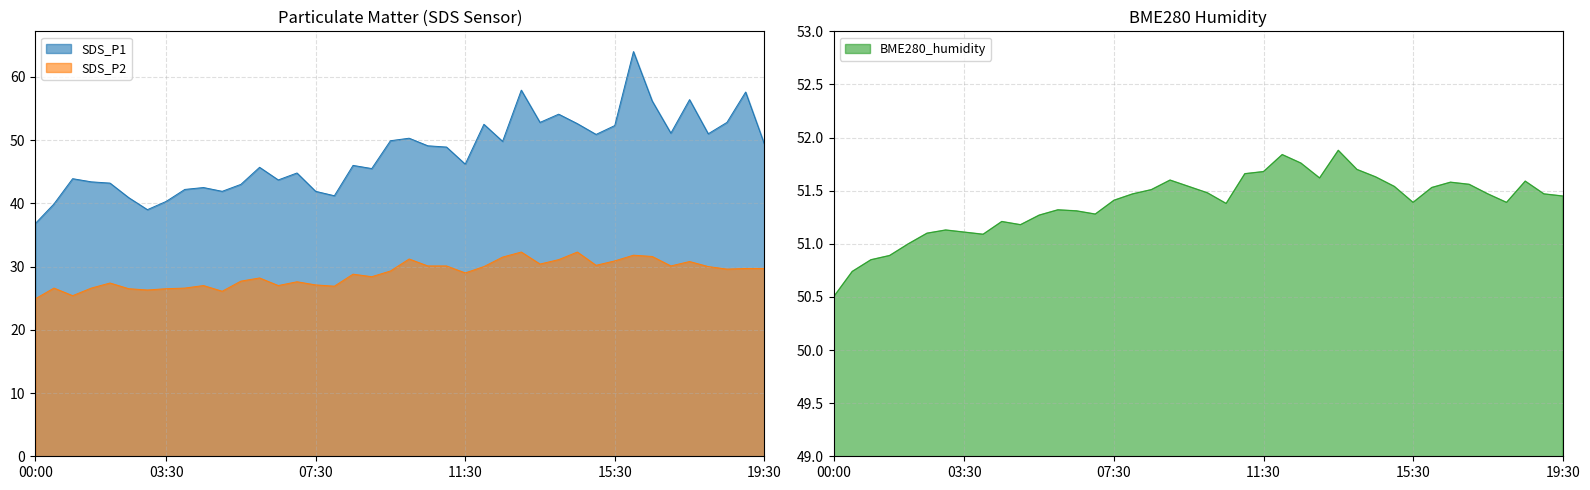

What is the spread (max minus min) of values at 09:30?

22.2